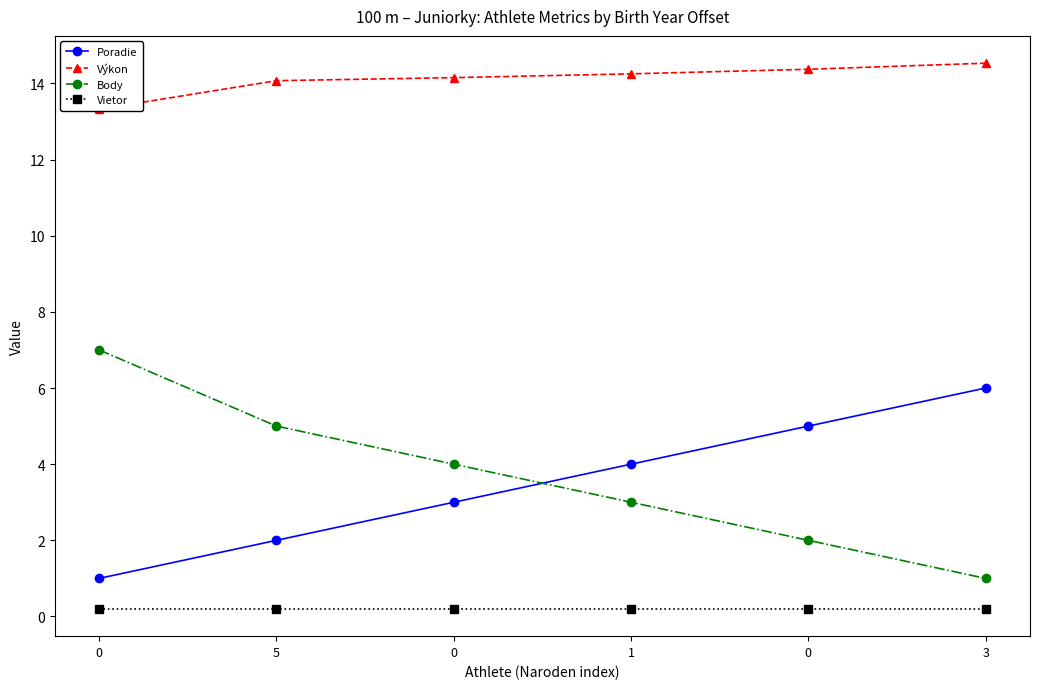

List the series in order of their peak value, highest first.

Výkon, Body, Poradie, Vietor